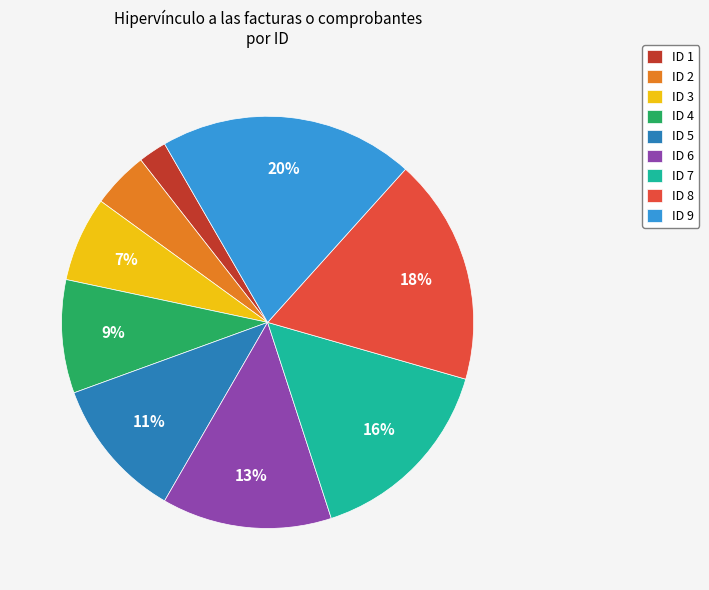

Count the number of slices in the pie.

9